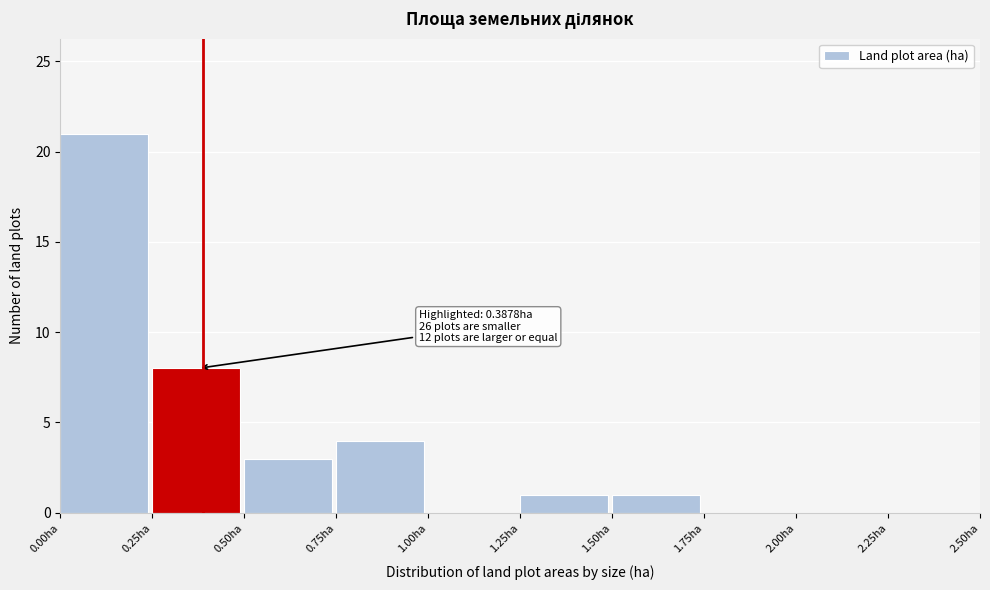

Over which range of the x-axis is the bar tallest?

0.00 to 0.25